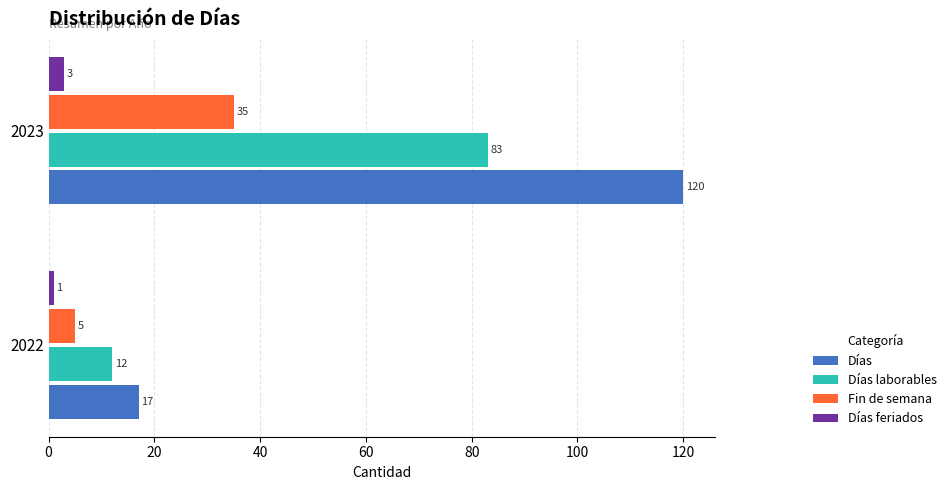

What is the average value of the Fin de semana series?

20